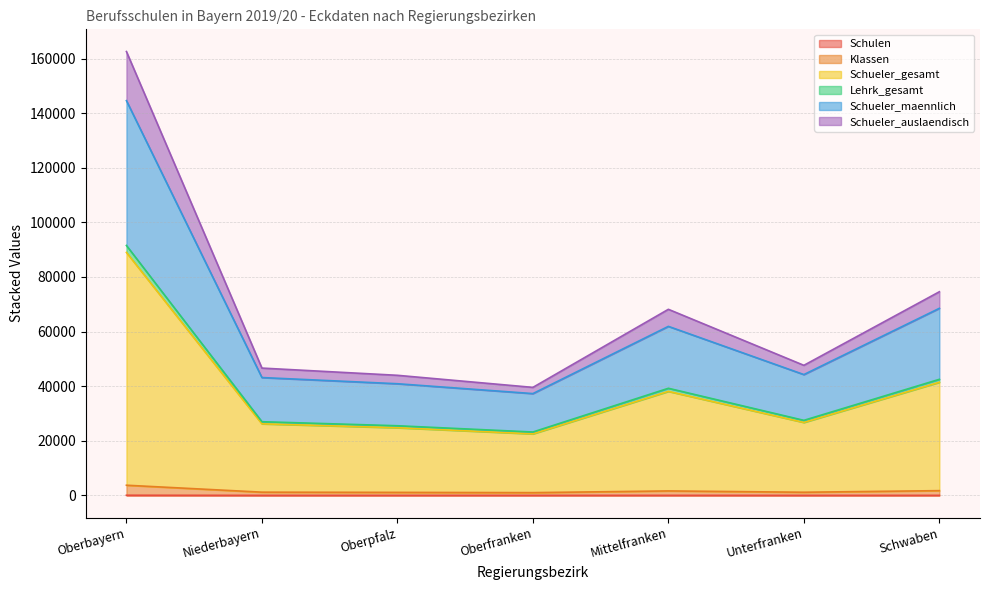

What are all the series names shown in the legend?

Schulen, Klassen, Schueler_gesamt, Lehrk_gesamt, Schueler_maennlich, Schueler_auslaendisch